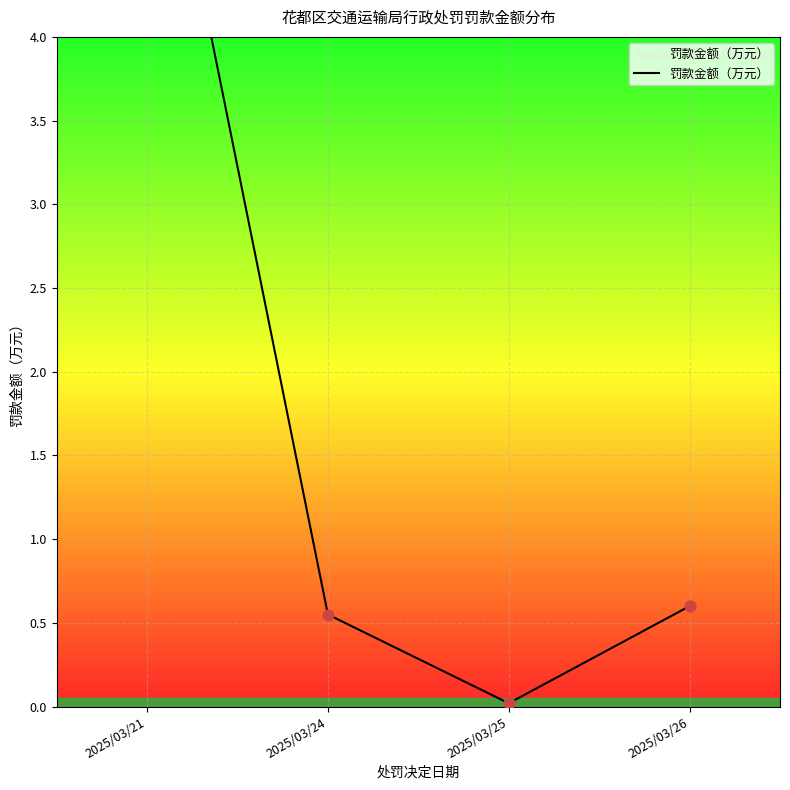

What is the change in value from 2025/03/21 to 2025/03/26?

-5.3